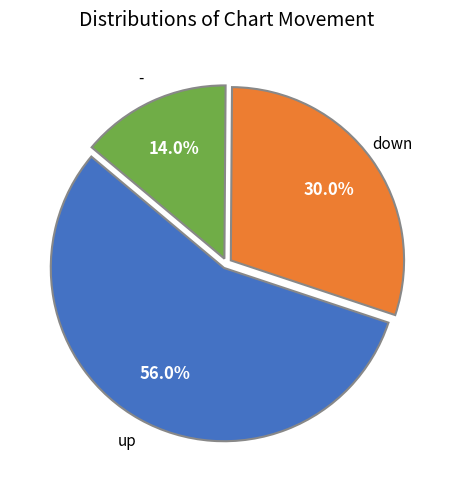

Do down and up together represent more than half of the pie?

Yes